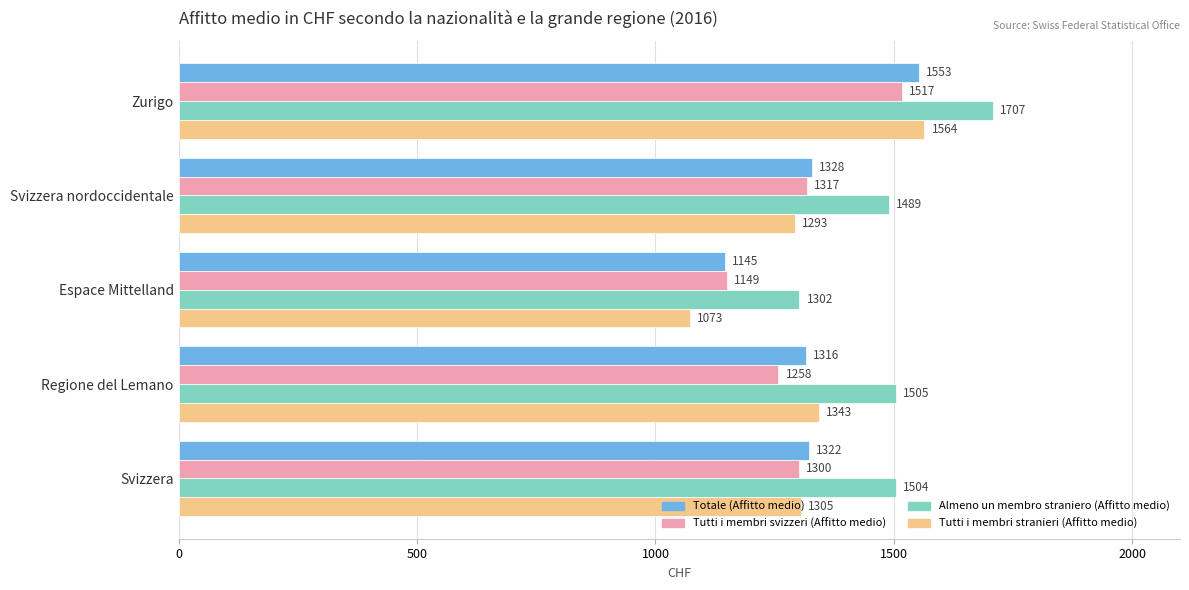

How many categories are shown in the chart?

5